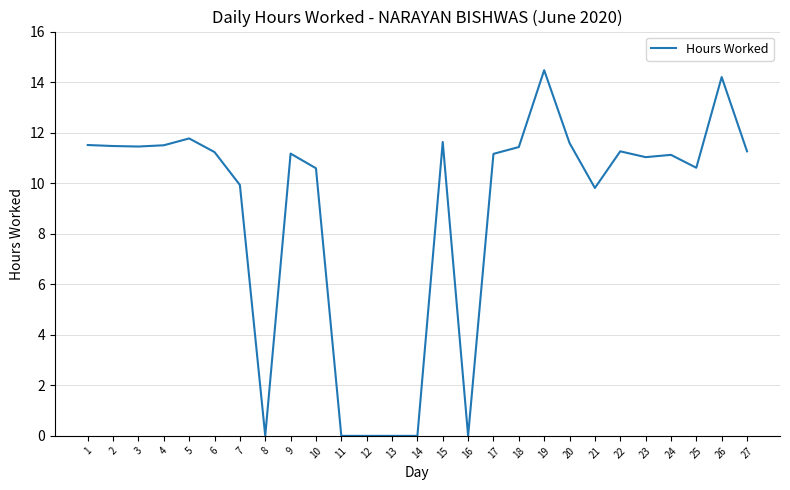

What is the difference between the values at 12 and 24?

11.1